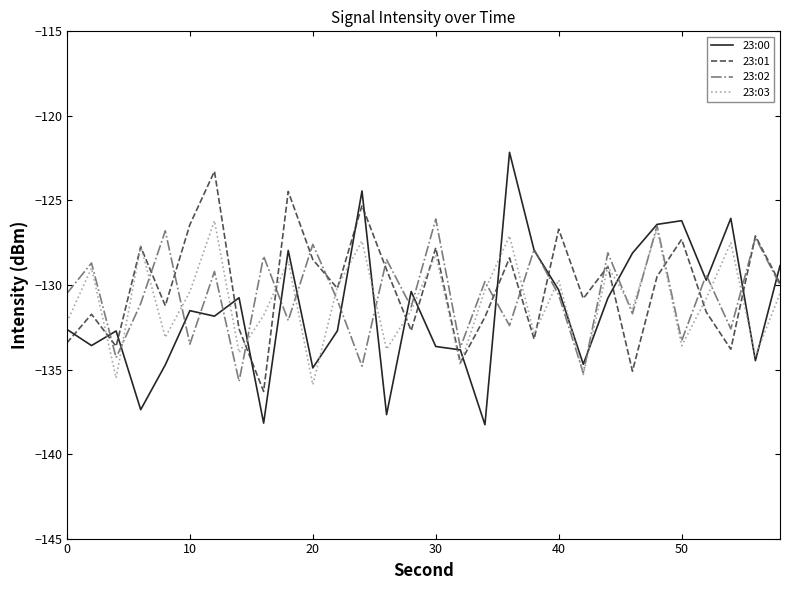

What is the minimum value for 23:01?

-136.3